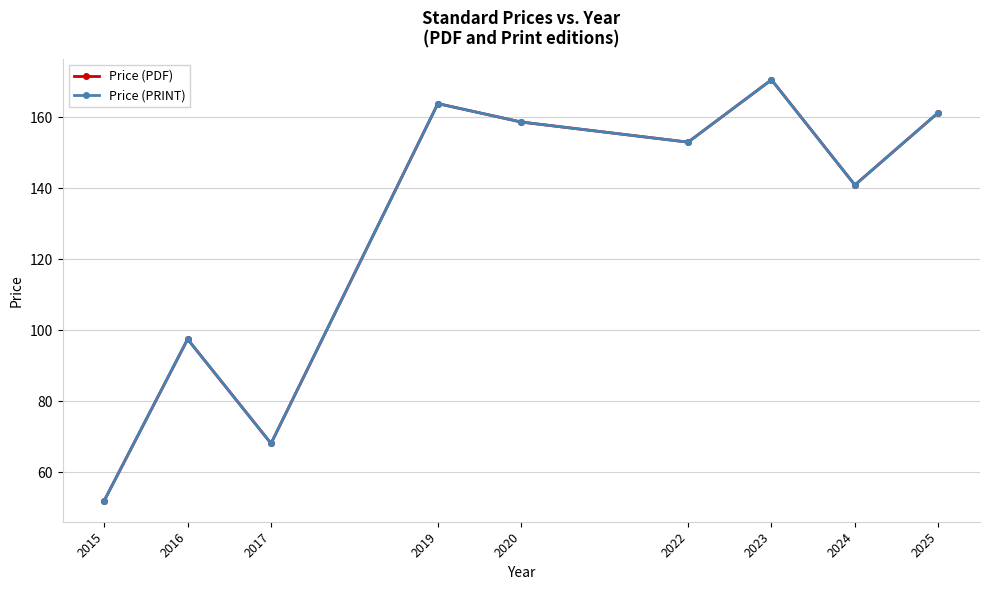

Does the chart have visible grid lines?

Yes